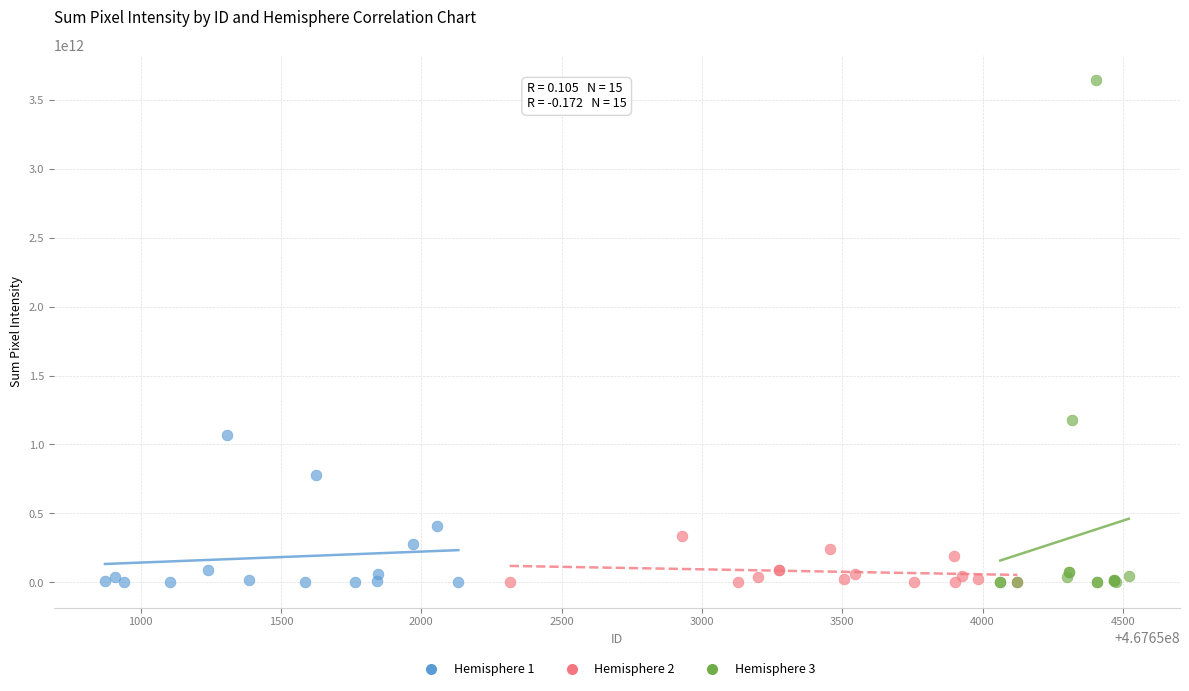

What are all the series names shown in the legend?

Hemisphere 1, Hemisphere 2, Hemisphere 3